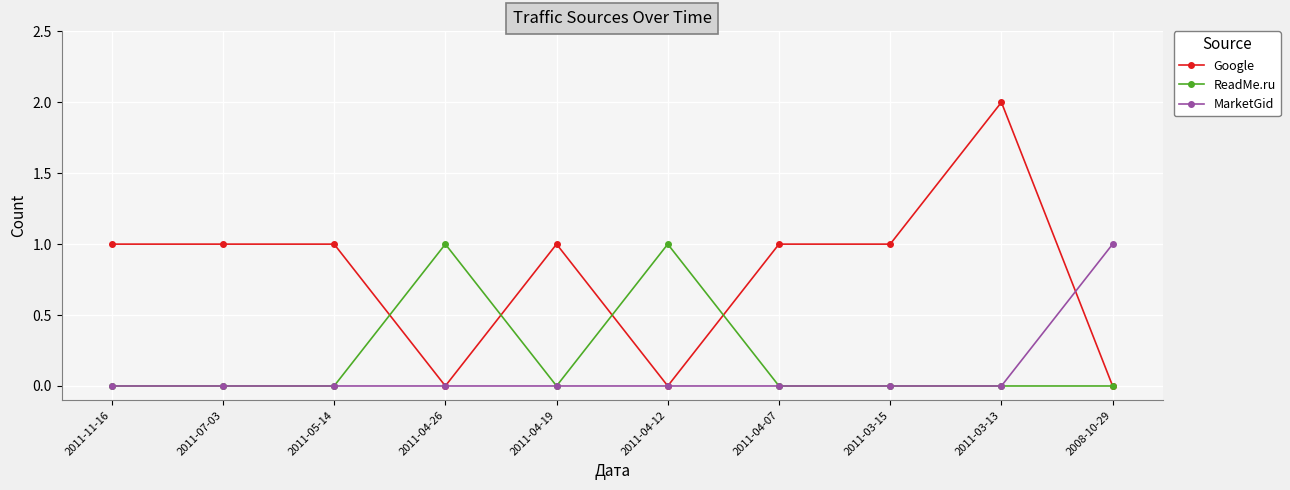

What is the value of the Google point at the 3rd from the left?

1